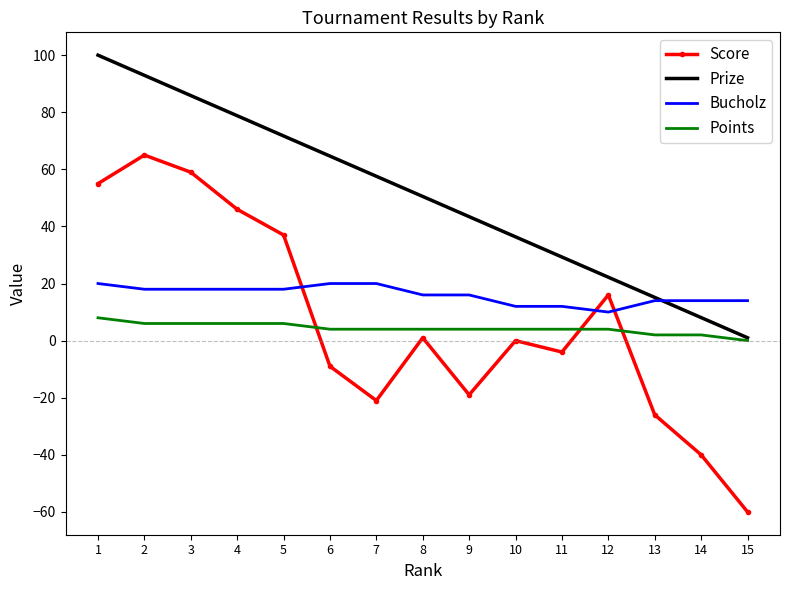

What is the sum of all Prize values?

757.5